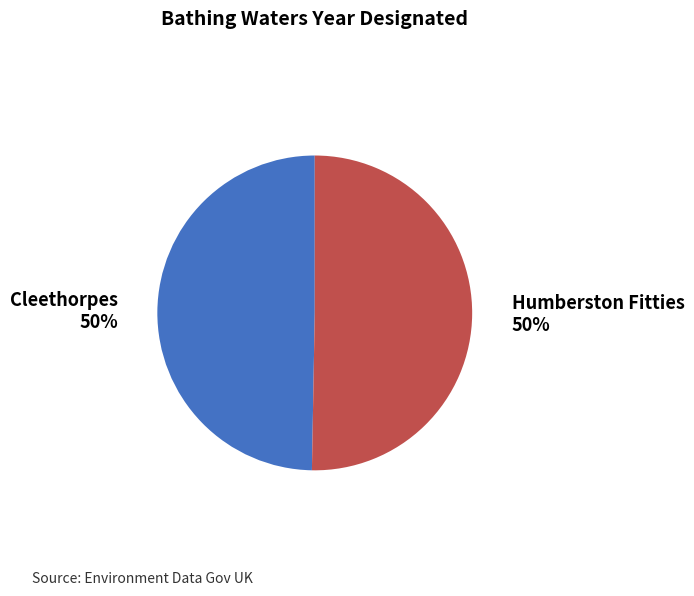

Approximately how many times larger is the value at Cleethorpes compared to Humberston Fitties?

1.0